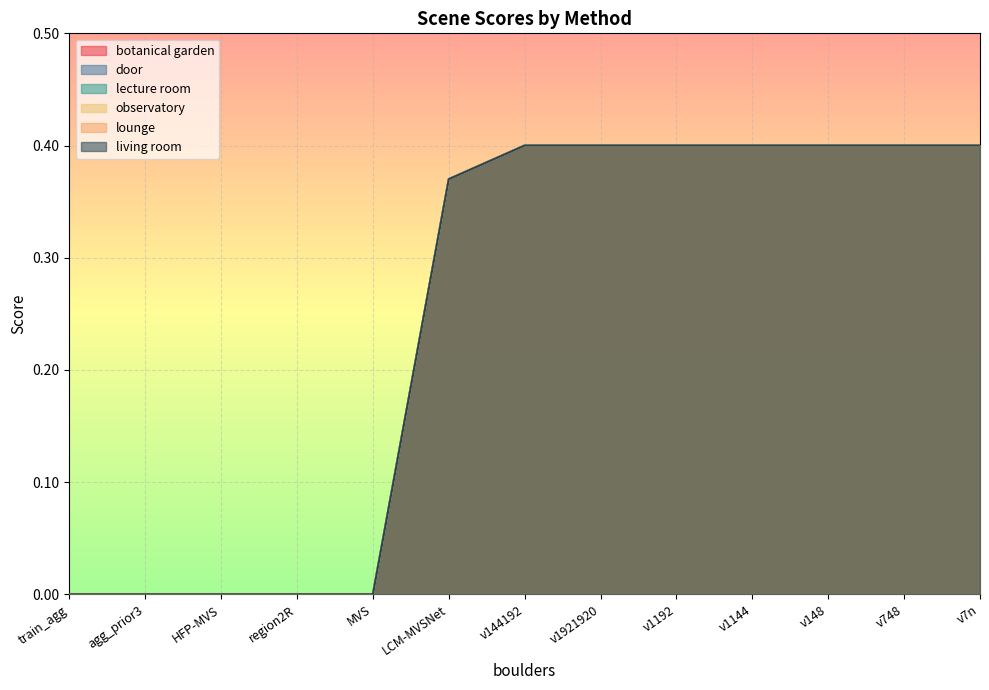

True or false: botanical garden and lounge intersect in this chart.

False